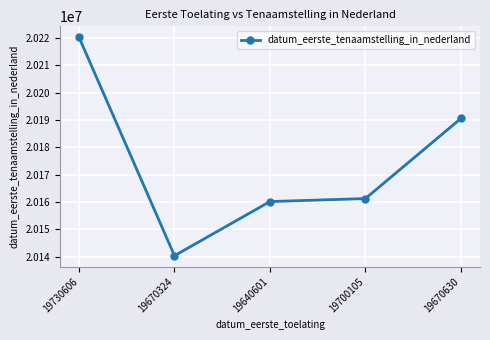

What is the greatest value displayed?

20220211